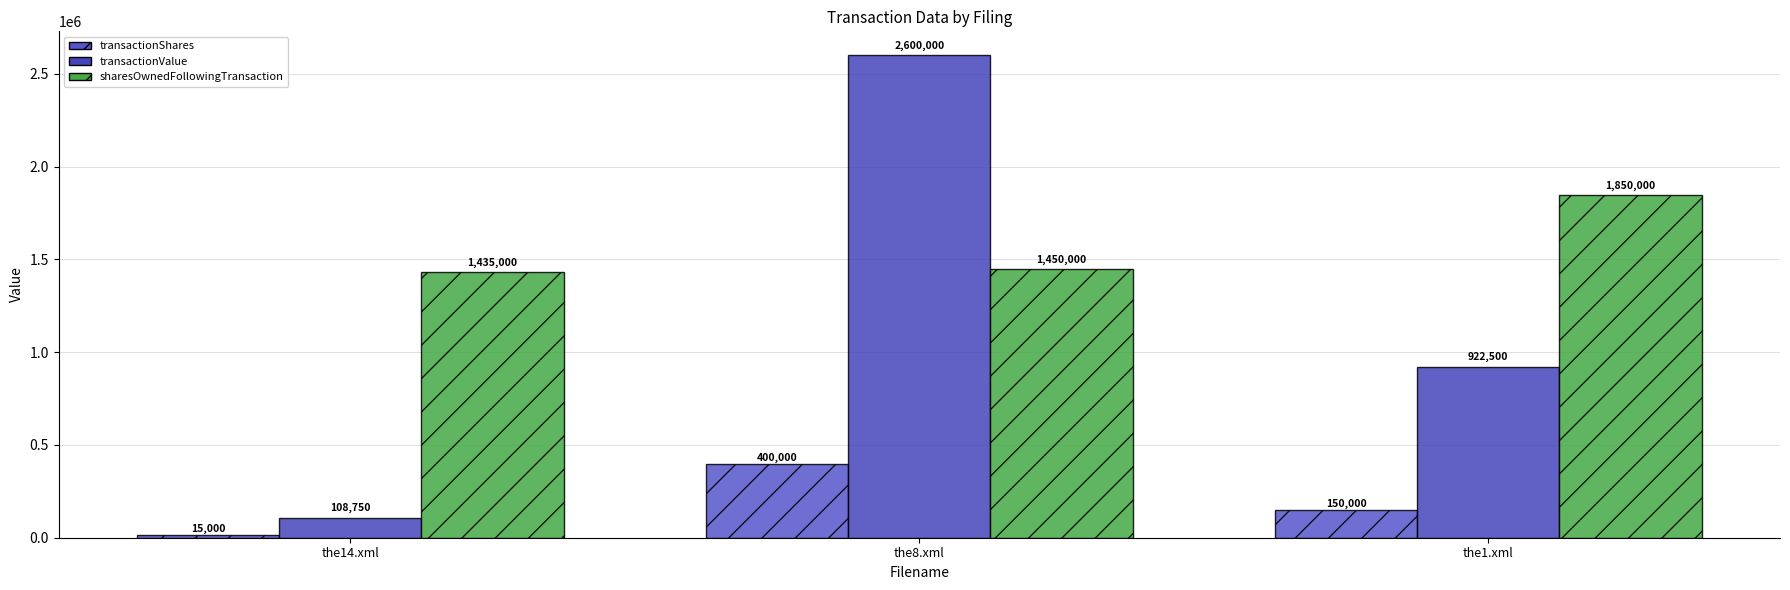

How many bars are there in each group?

3